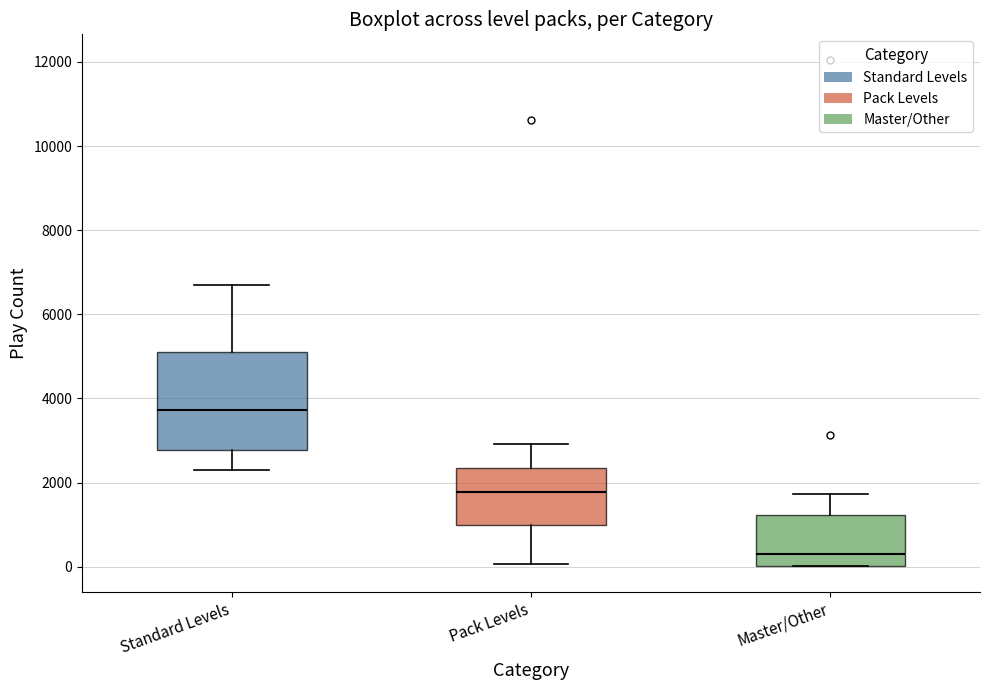

Reading left to right, transcribe this box plot: for each box, give where its median line is, the range the box spans, and where its two whiskers end, as read against the y-axis. The values are not printed on the chart, so give them approximately, as read against the axis.

Standard Levels: median 3800, box 2800 to 5000, whiskers 2200 to 6600
Pack Levels: median 1800, box 1000 to 2400, whiskers 0 to 3000
Master/Other: median 200, box 0 to 1200, whiskers 0 to 1800